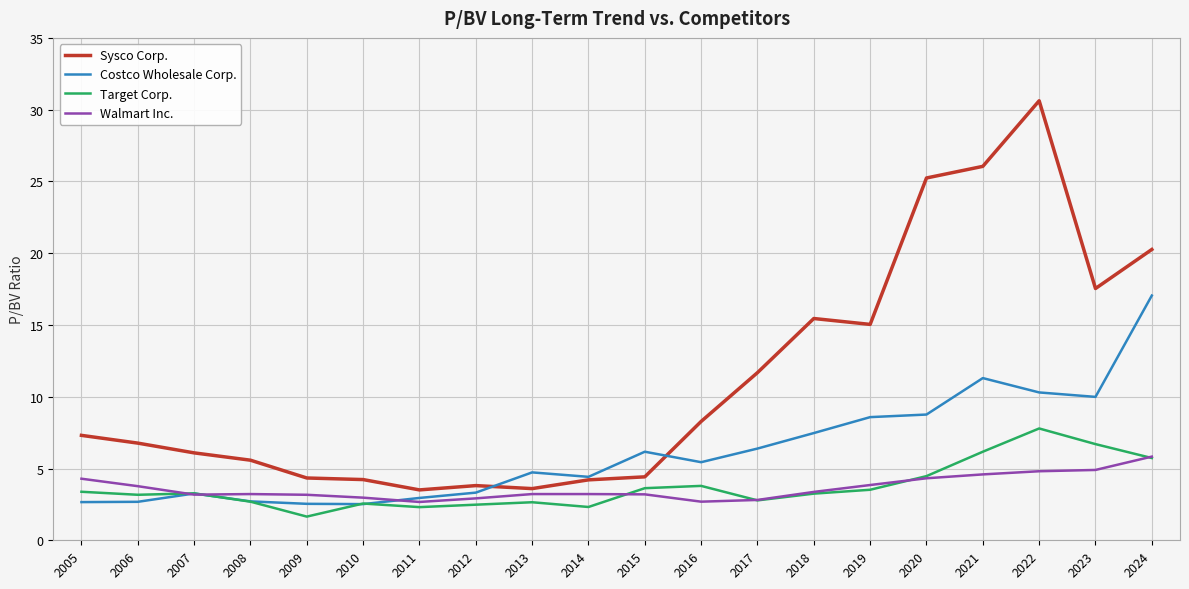

What is the spread (max minus min) of values at 2022?

25.8